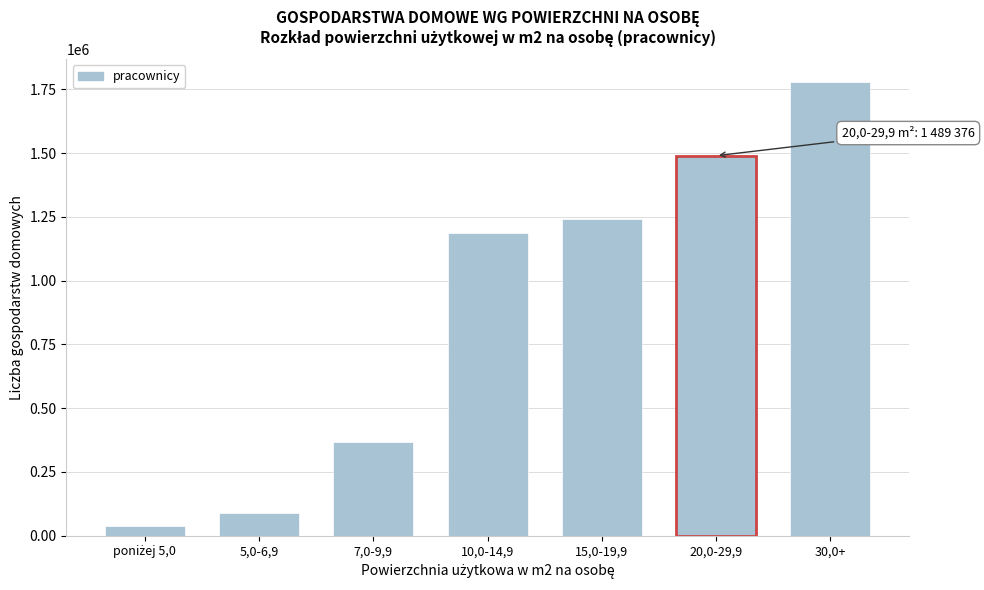

Reading right to left, transcribe all the data shown in this chart.

1778647	1489376	1239513	1186923	365962	90062	37901